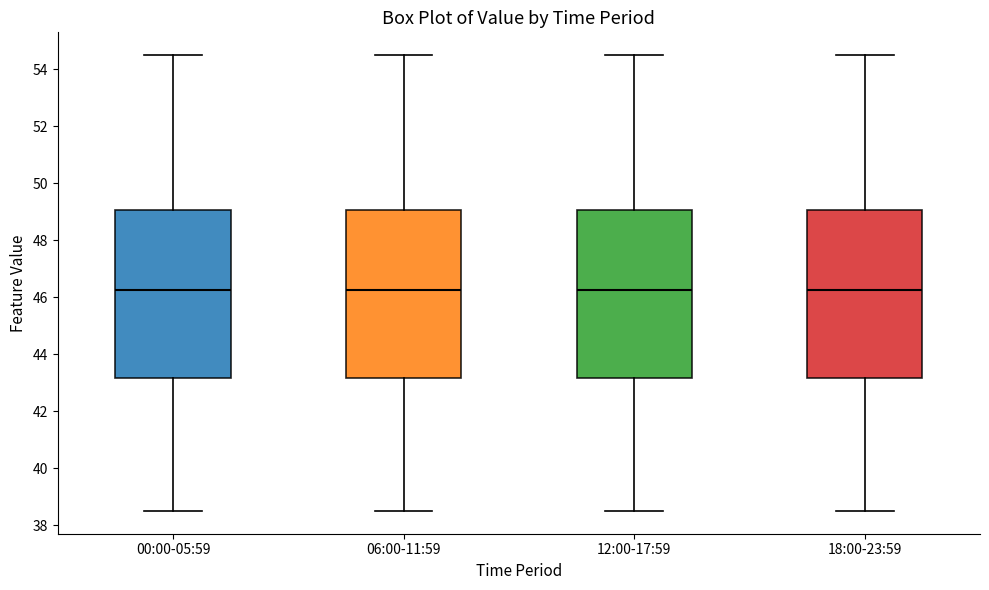

Reading left to right, transcribe this box plot: for each box, give where its median line is, the range the box spans, and where its two whiskers end, as read against the y-axis. The values are not printed on the chart, so give them approximately, as read against the axis.

00:00-05:59: median 46.2, box 43.2 to 49.0, whiskers 38.6 to 54.6
06:00-11:59: median 46.2, box 43.2 to 49.0, whiskers 38.6 to 54.6
12:00-17:59: median 46.2, box 43.2 to 49.0, whiskers 38.6 to 54.6
18:00-23:59: median 46.2, box 43.2 to 49.0, whiskers 38.6 to 54.6